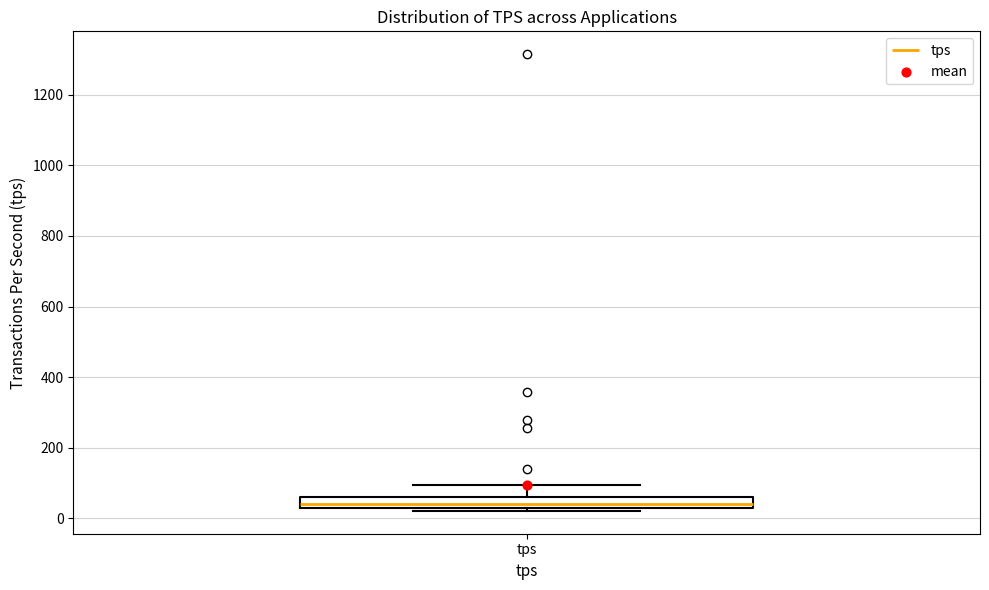

Read this box plot against the y-axis: the position of the median line, the range covered by the box, and the ends of both whiskers. The values are not printed on the chart, so give them approximately, as read against the axis.

median 40, box 20 to 60, whiskers 20 (just below the box's lower edge) to 100